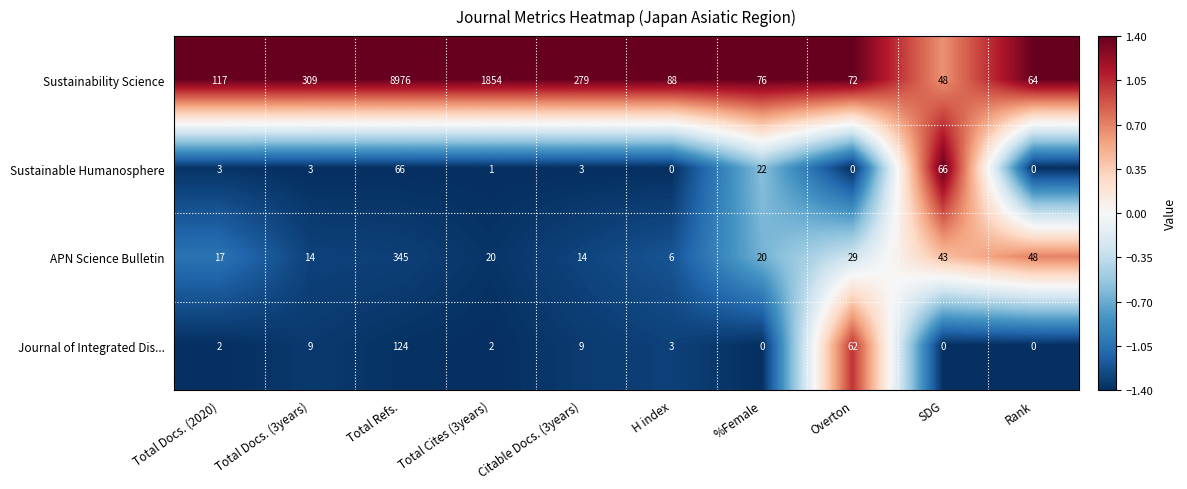

How many distinct data groups are displayed?

4